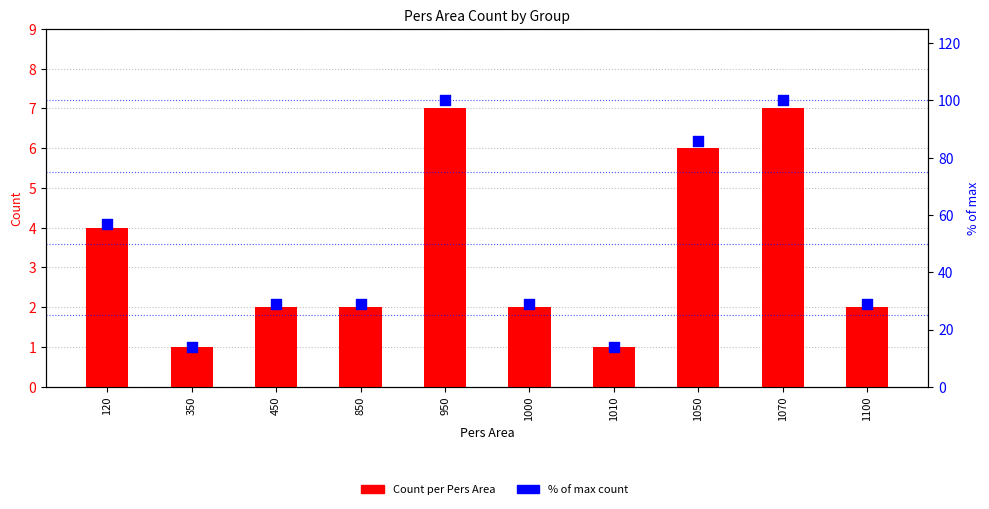

At which category is the sum across all series the highest?

950